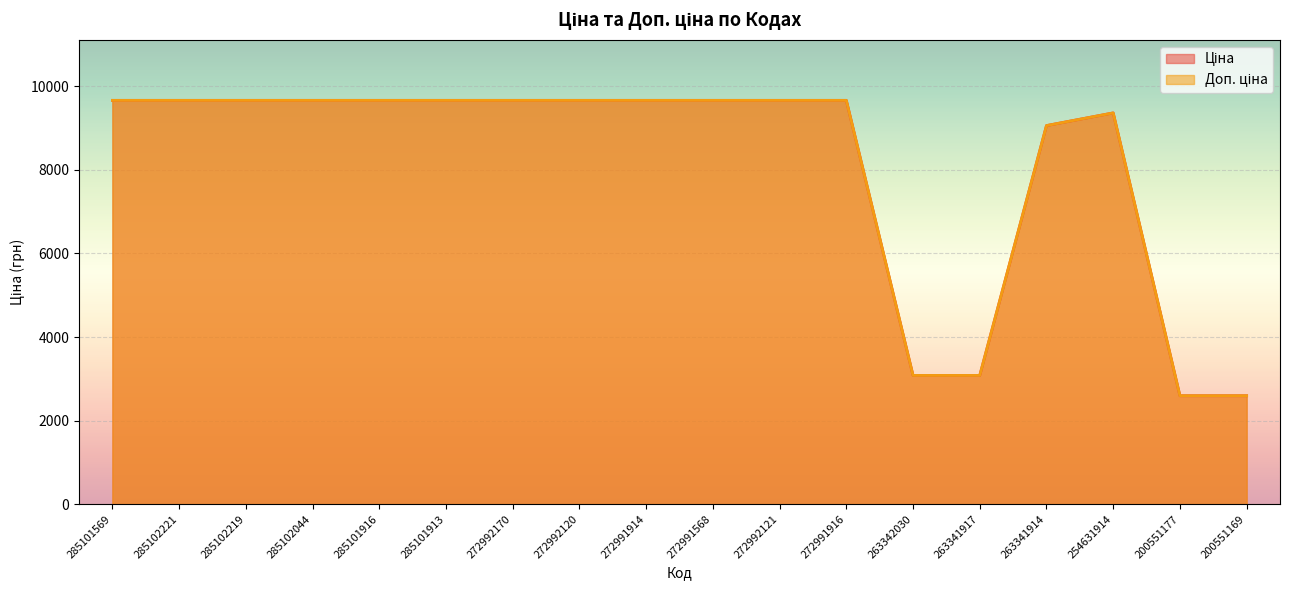

What is the label of the 15th point from the right?

285102044